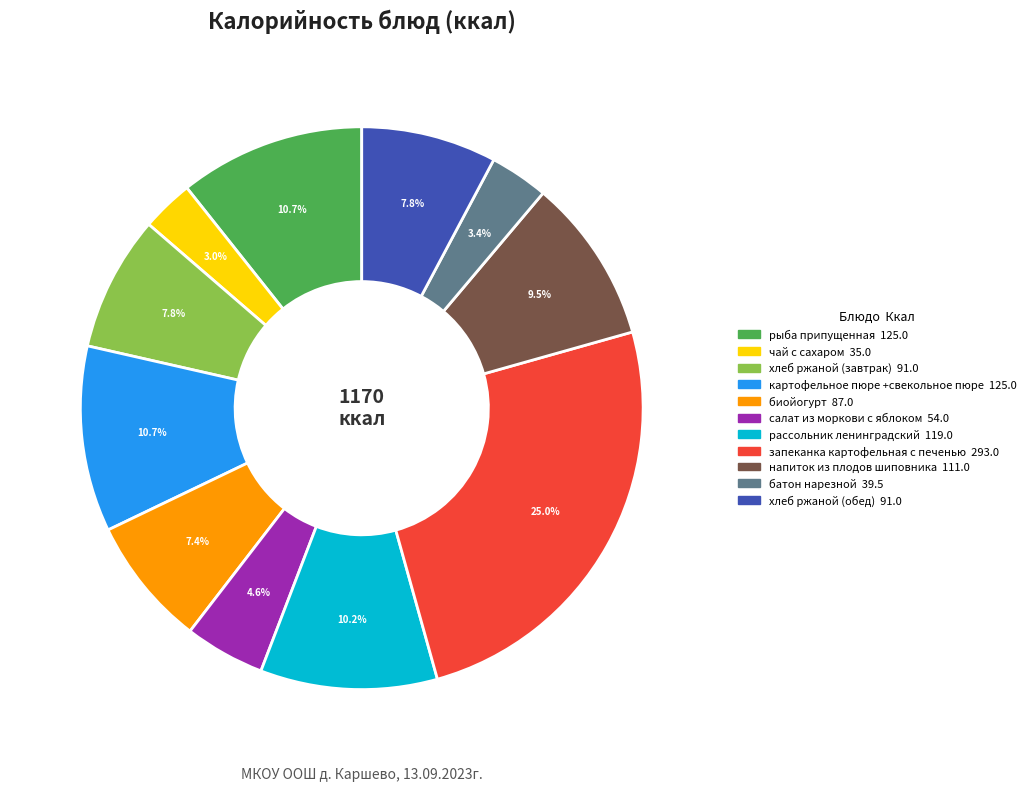

How many slices are in this pie chart?

11